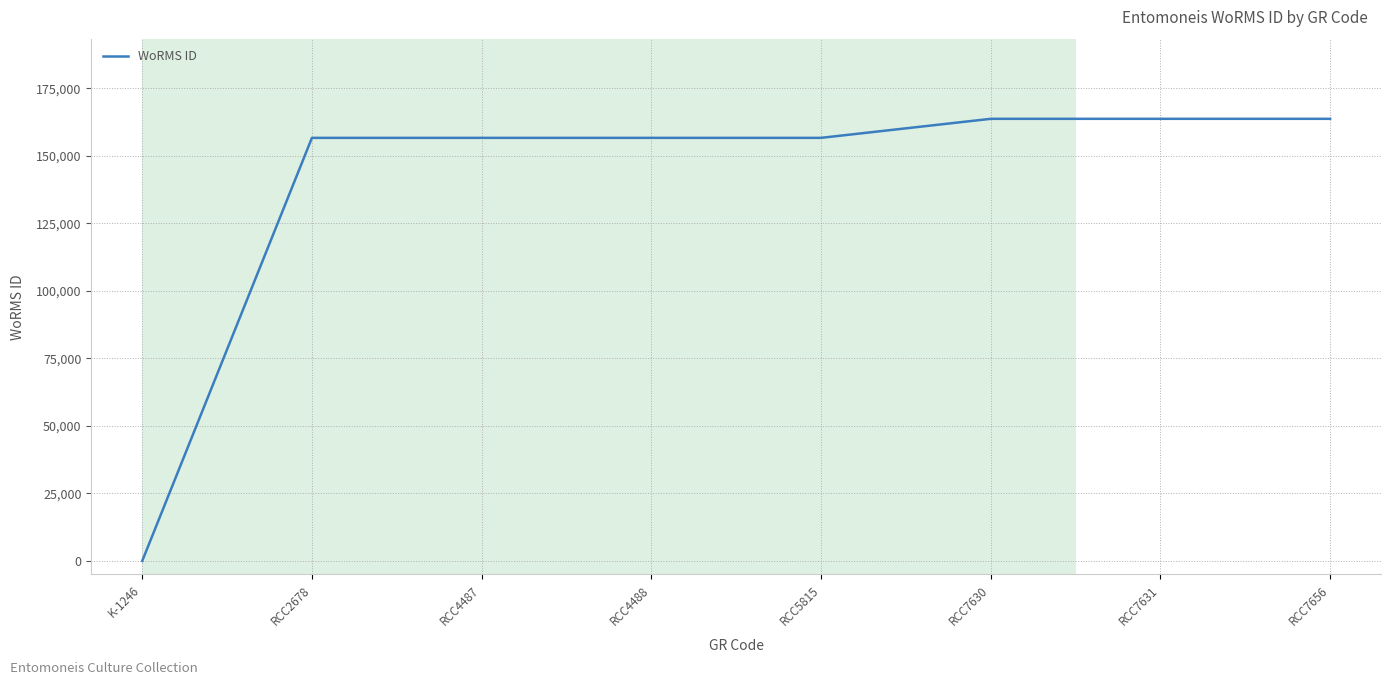

True or false: the data shows 270884 at RCC4488.

False